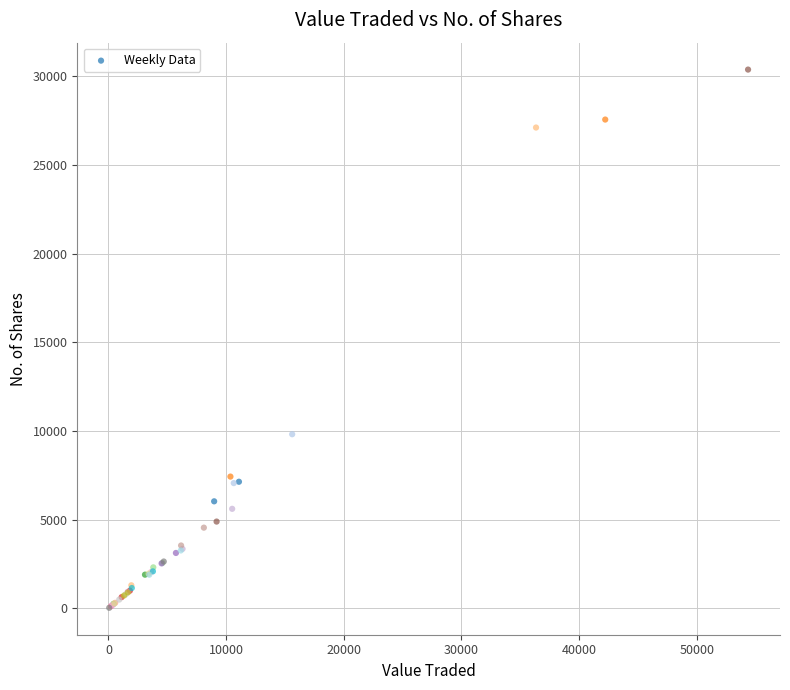

What Y value in the scatter plot is closest to 15210?

9823